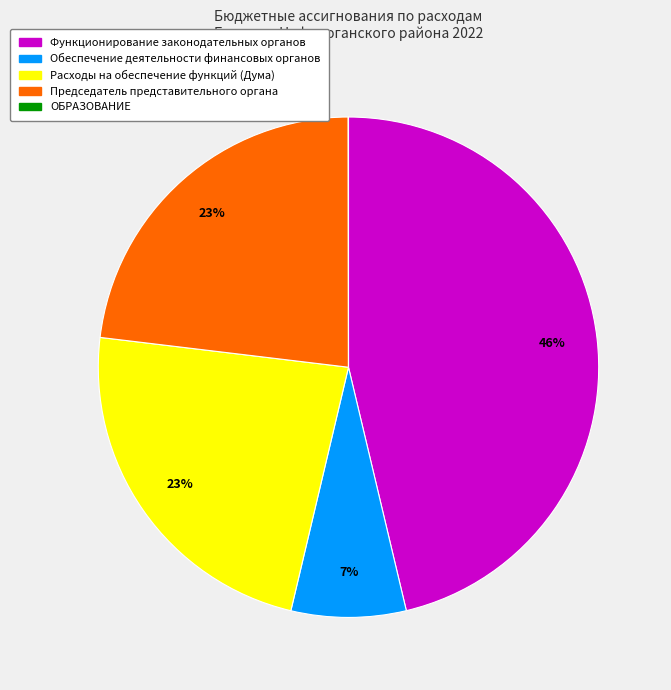

To the nearest percent, what is the average slice percentage?

20%